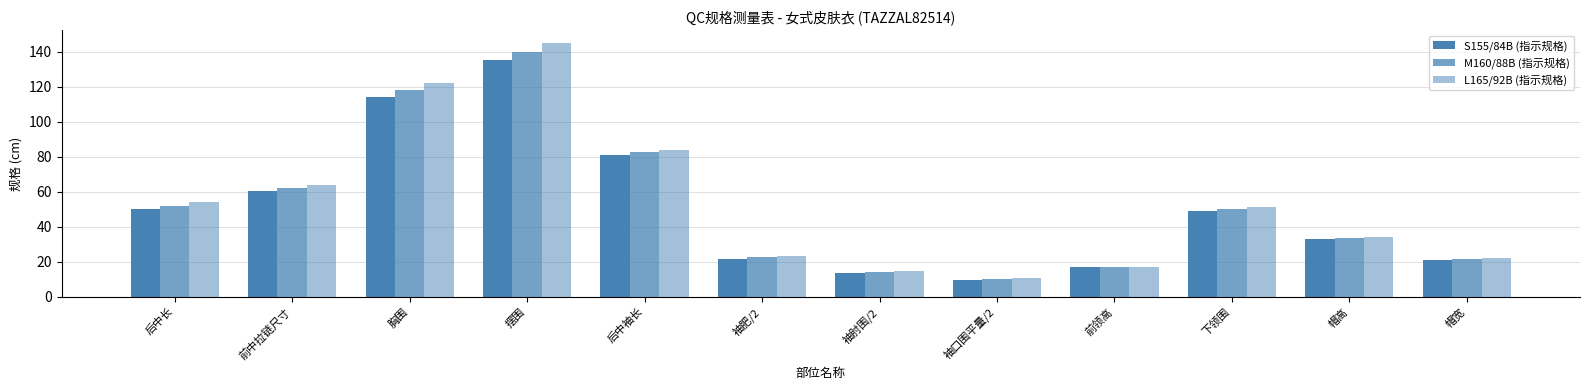

What is the difference between the highest and lowest values at 袖肘围/2?

1.4